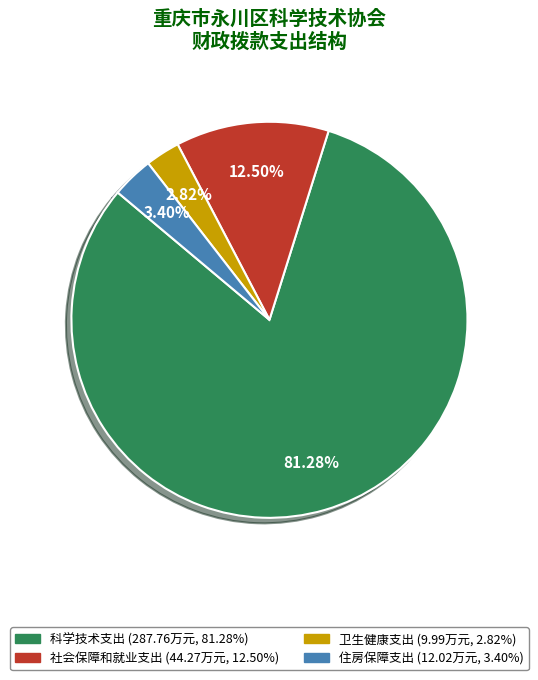

The 社会保障和就业支出 slice represents 23% of the pie. True or false?

False